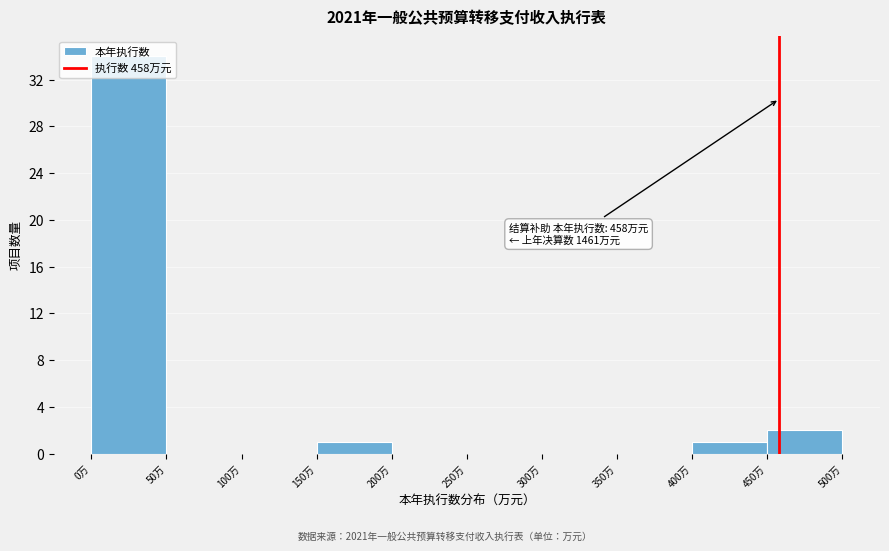

Which range on the x-axis has the tallest bar?

0 to 50